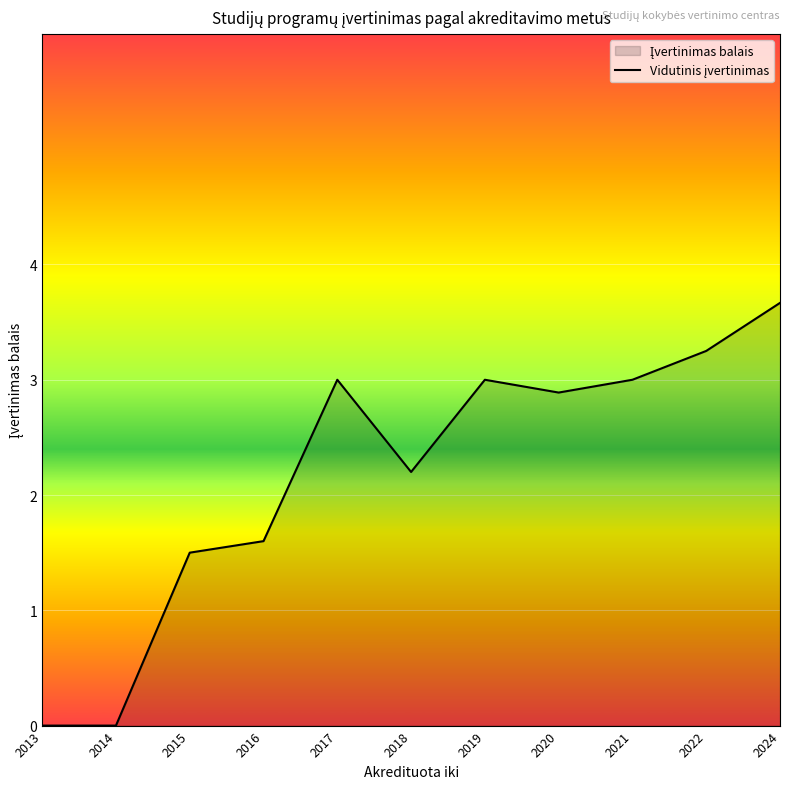

Rank the categories by value from lowest to highest.

2013, 2014, 2015, 2016, 2018, 2020, 2017, 2019, 2021, 2022, 2024